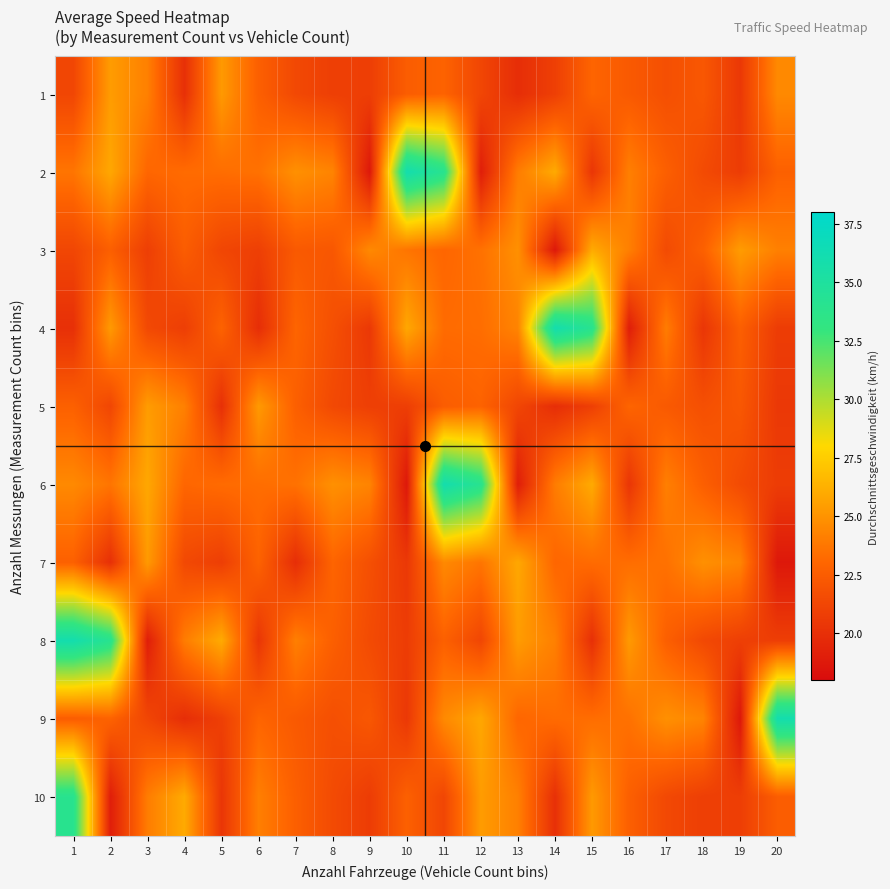

At which category is the sum across all series the highest?

11